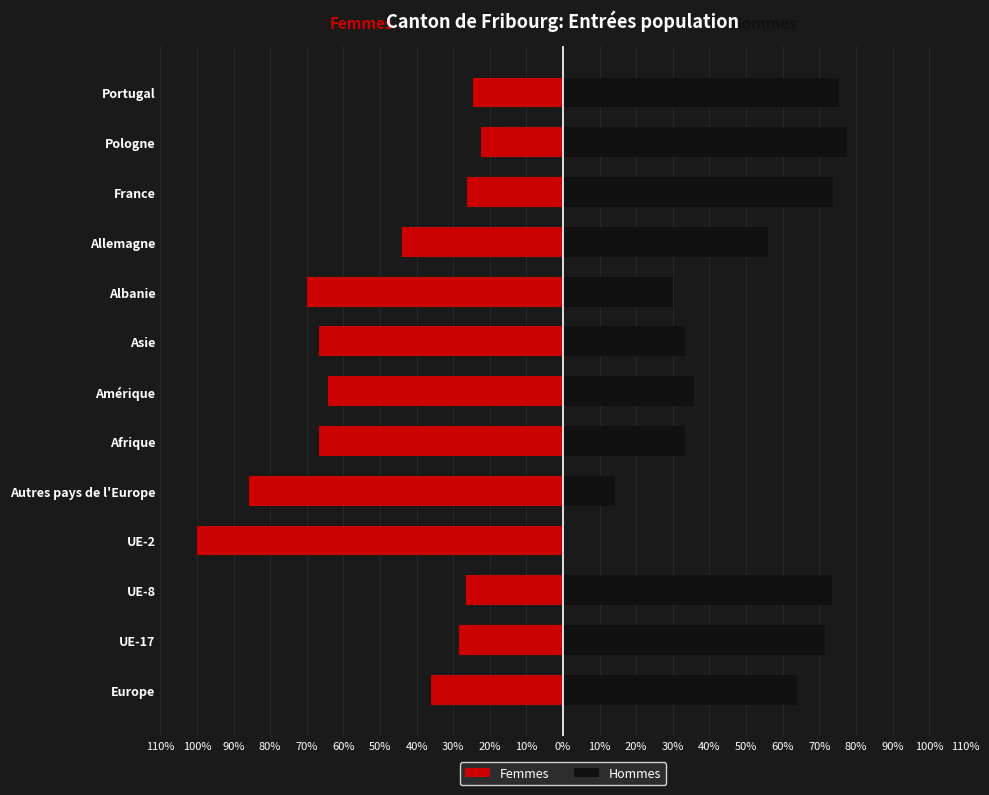

True or false: Hommes has a value of 71.6 at UE-17.

True